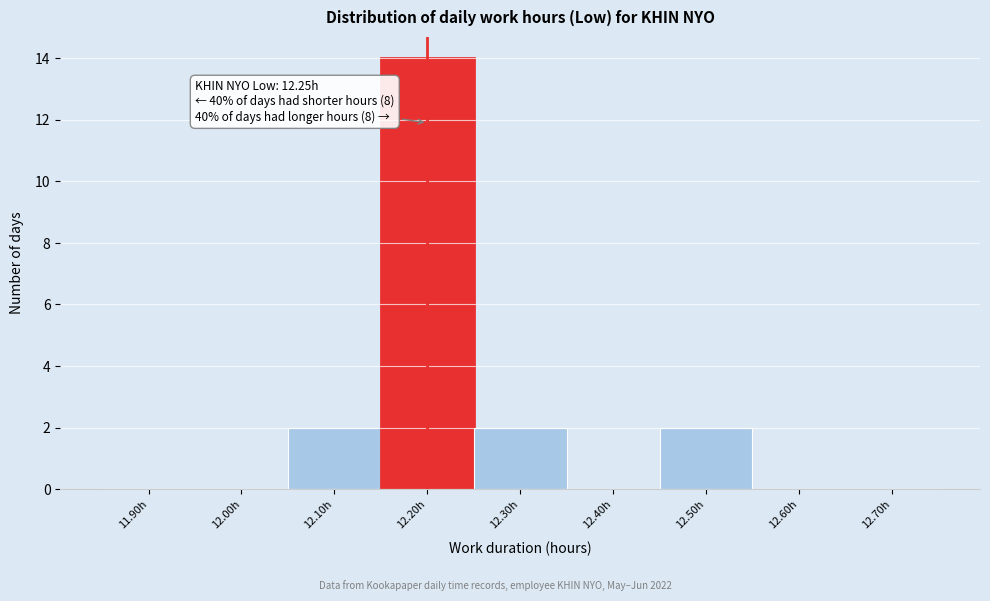

Reading left to right, transcribe all the data shown in this chart.

11.90h=0	12.00h=0	12.10h=2	12.20h=14	12.30h=2	12.40h=0	12.50h=2	12.60h=0	12.70h=0